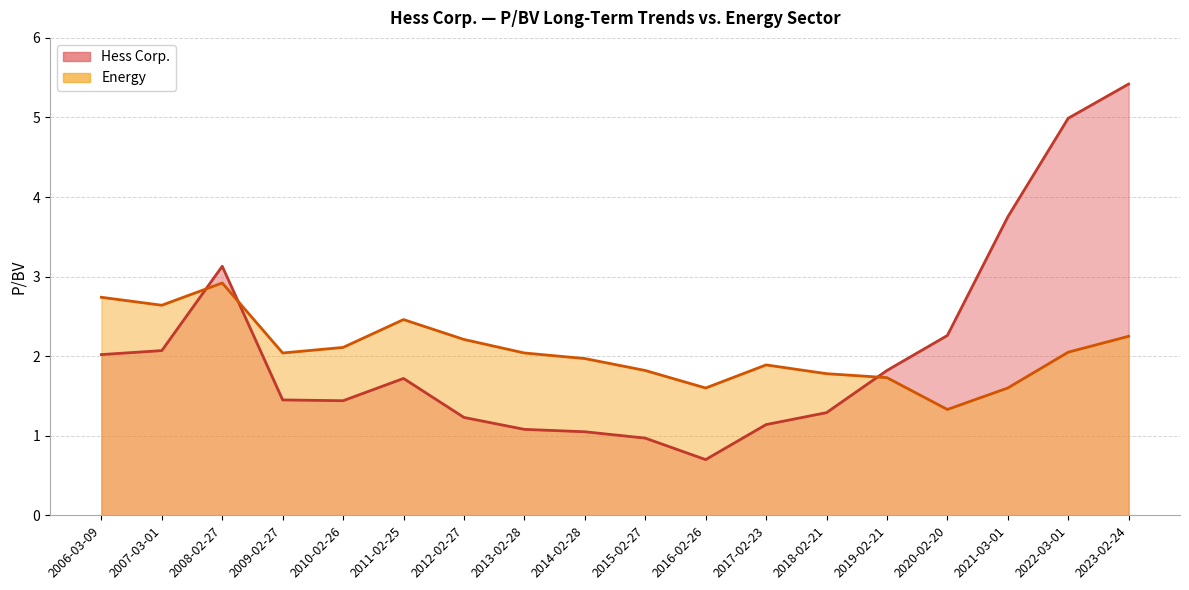

How many interior local peaks does the Hess Corp. series have?

2